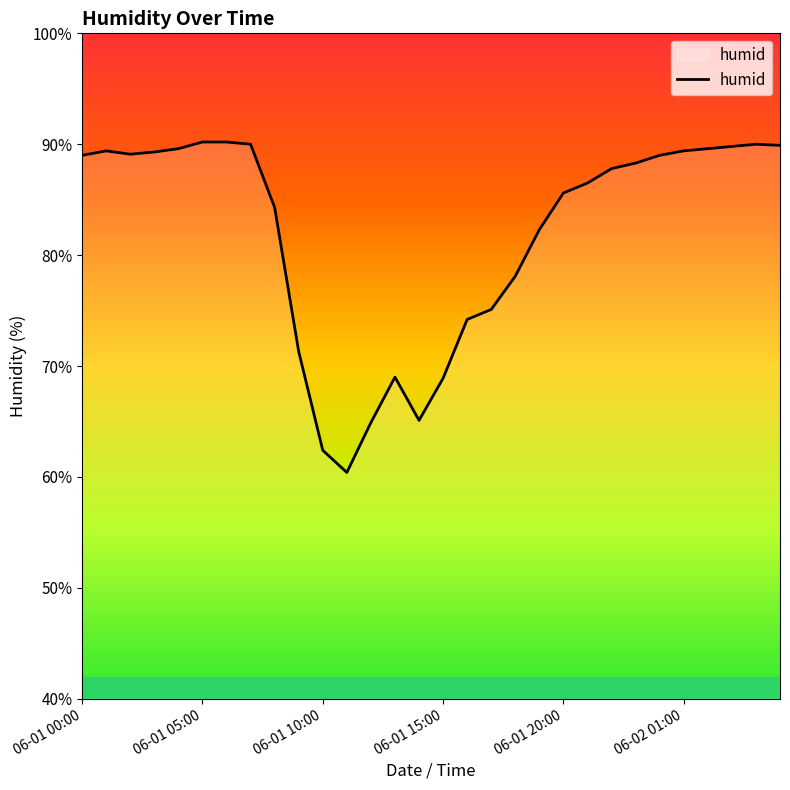

What is the minimum value shown in the chart?

60.4